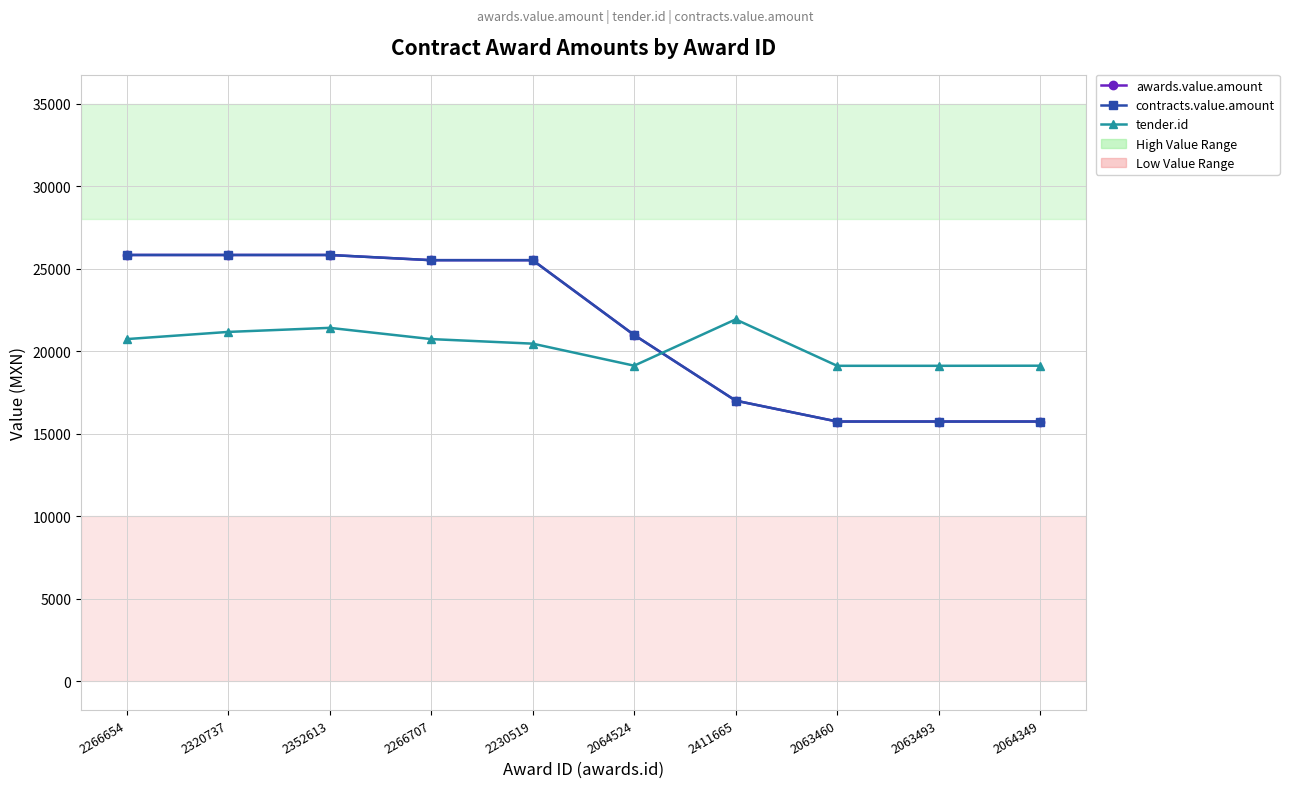

True or false: contracts.value.amount and awards.value.amount intersect in this chart.

False